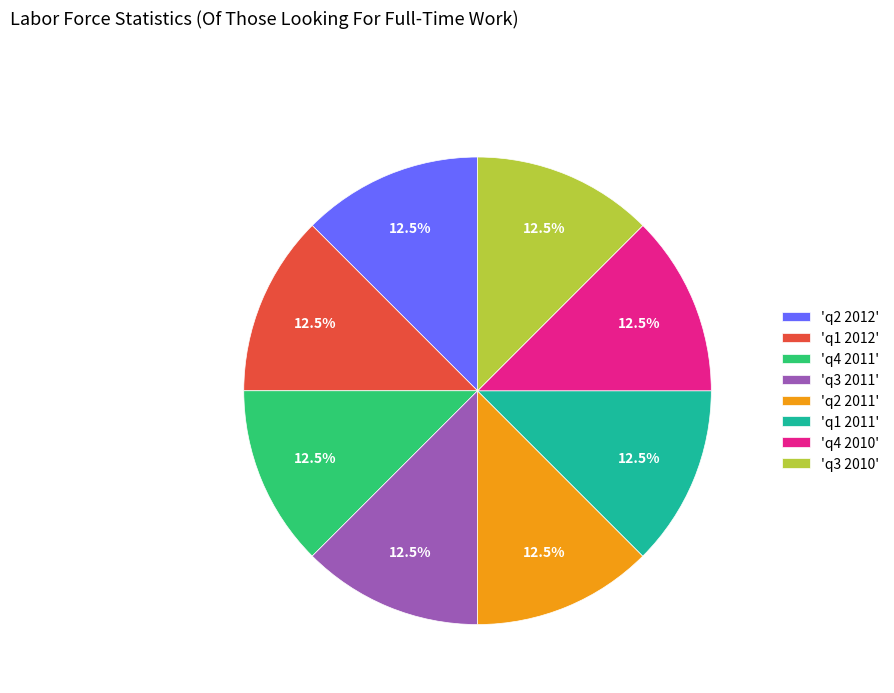

Is there a majority slice in this chart?

No